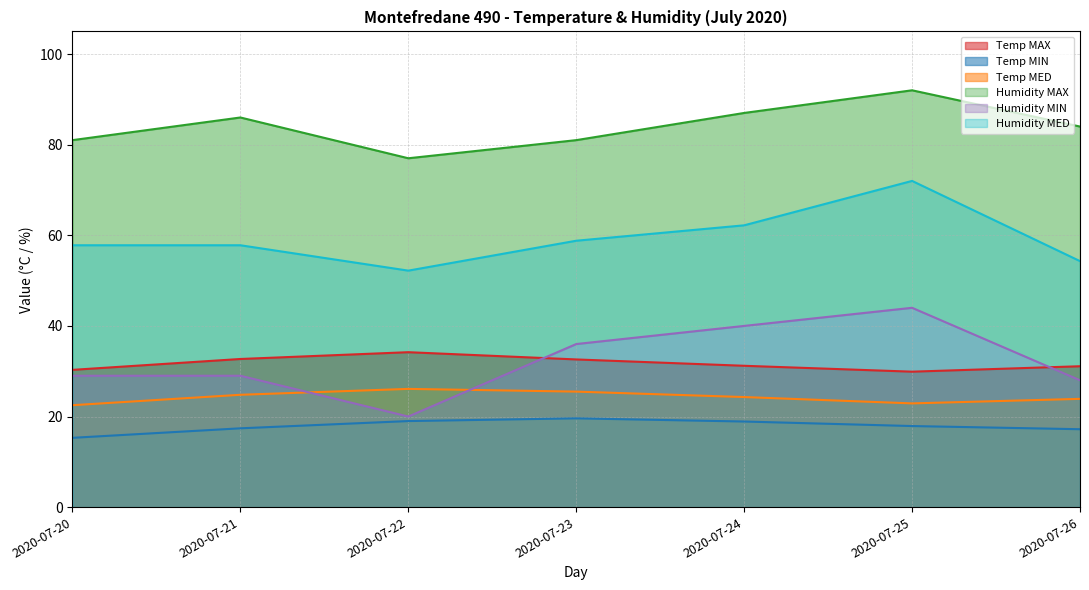

Read the Humidity MED value at 2020-07-20.

57.8